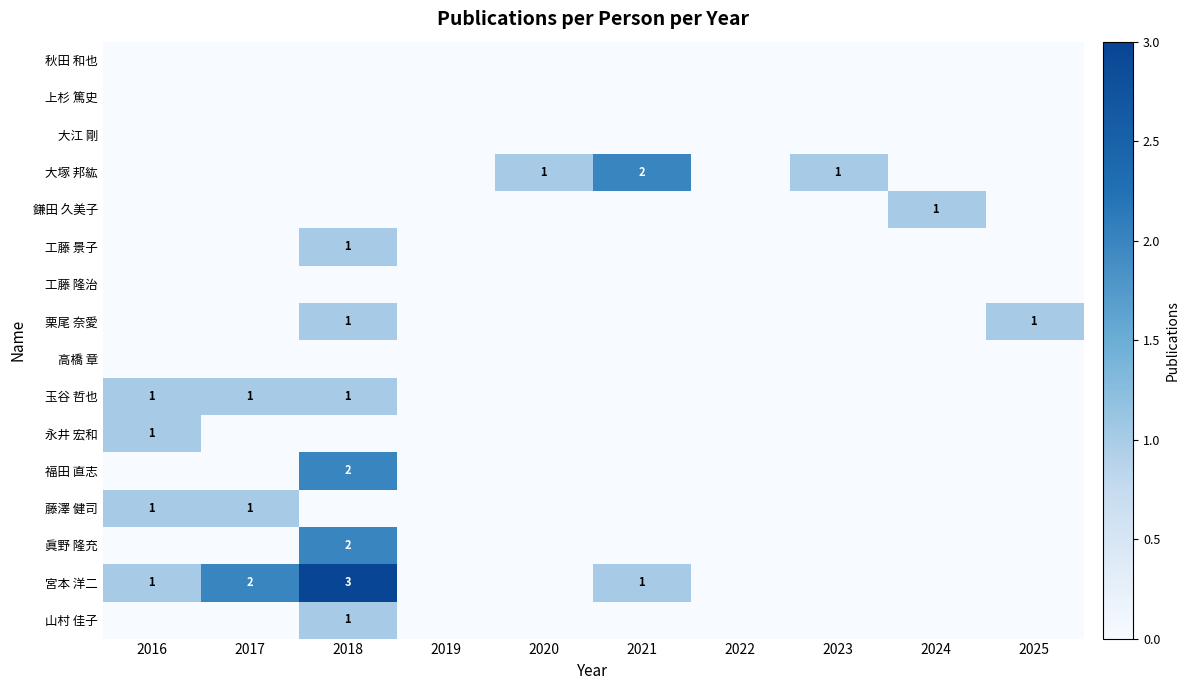

How many data points does each series have?

10